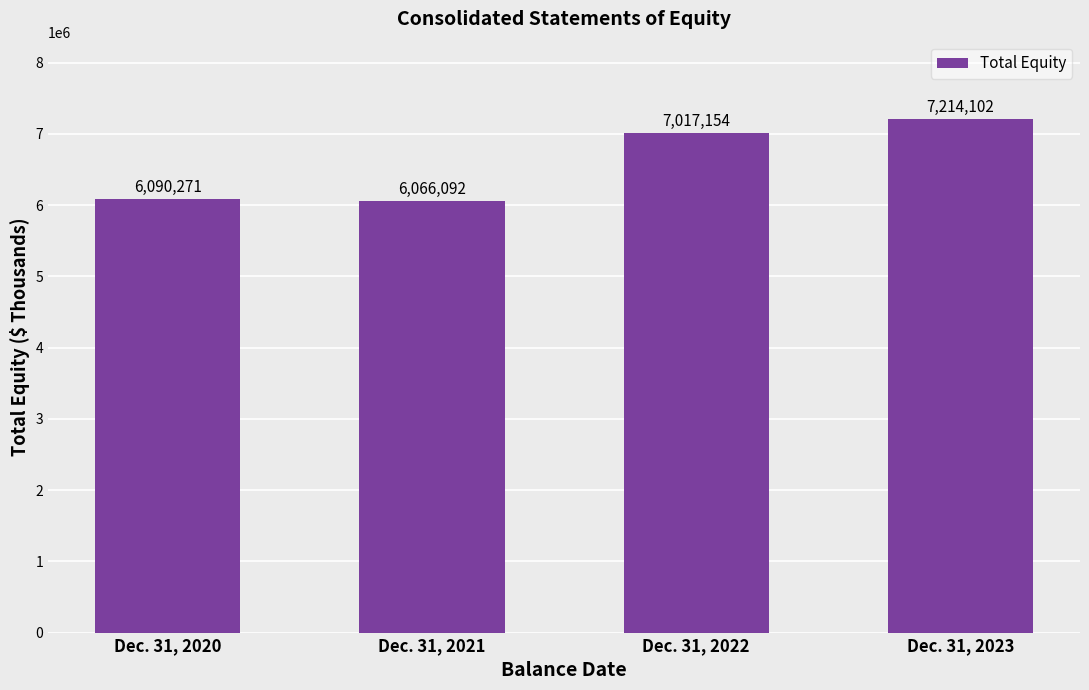

List the labels in order of value, largest first.

Dec. 31, 2023, Dec. 31, 2022, Dec. 31, 2020, Dec. 31, 2021